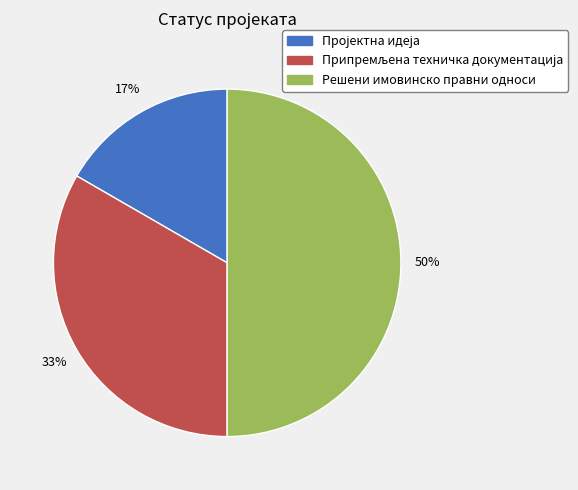

To the nearest percent, what percentage of the pie is Решени имовинско правни односи?

50%